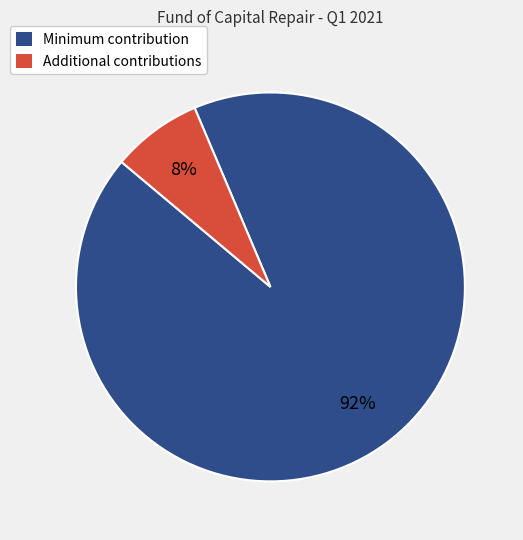

To the nearest percent, what is the average slice percentage?

50%